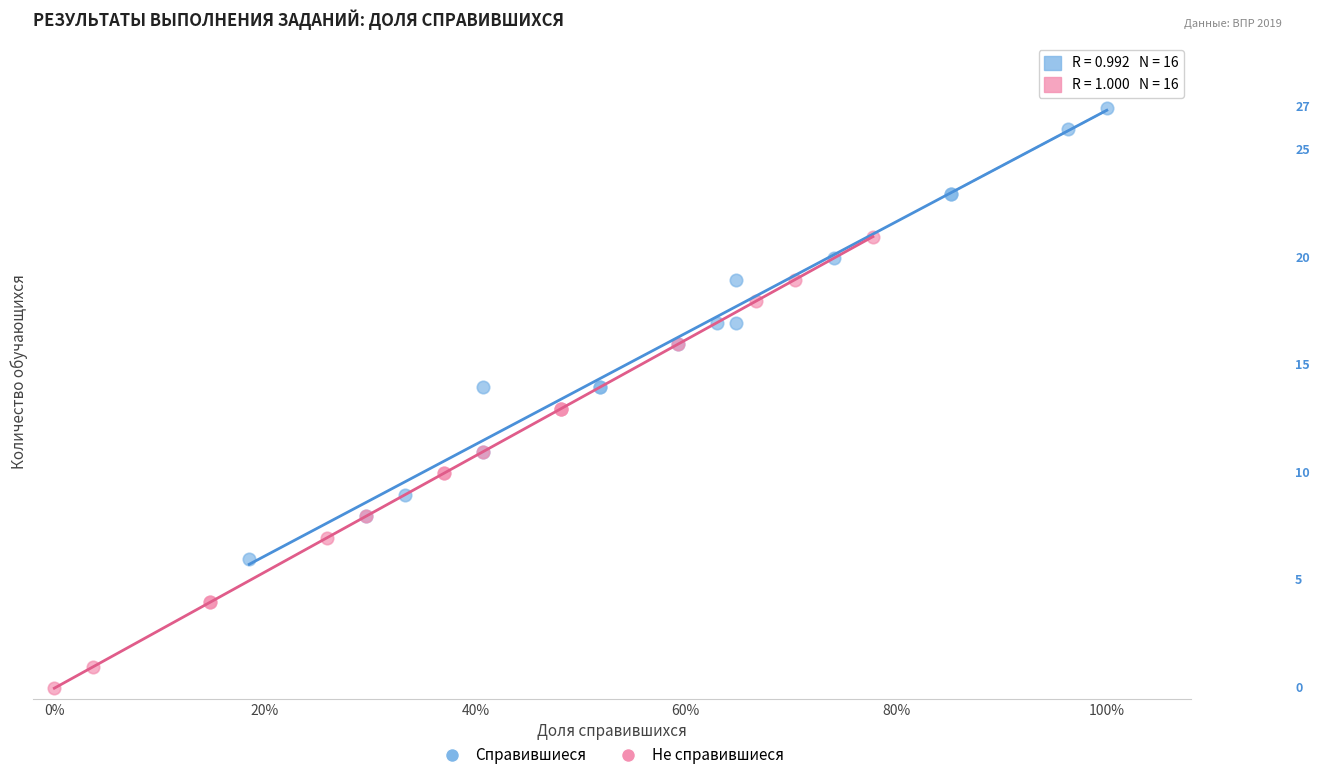

What are all the series names shown in the legend?

Справившиеся, Не справившиеся